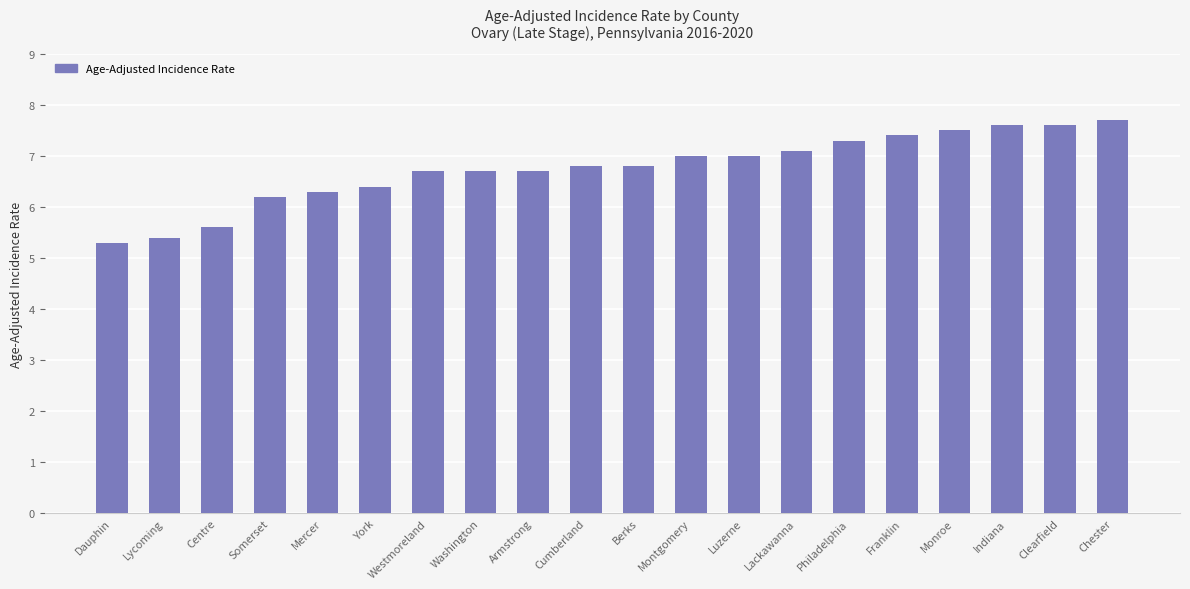

Which label corresponds to the largest value in the chart?

Chester